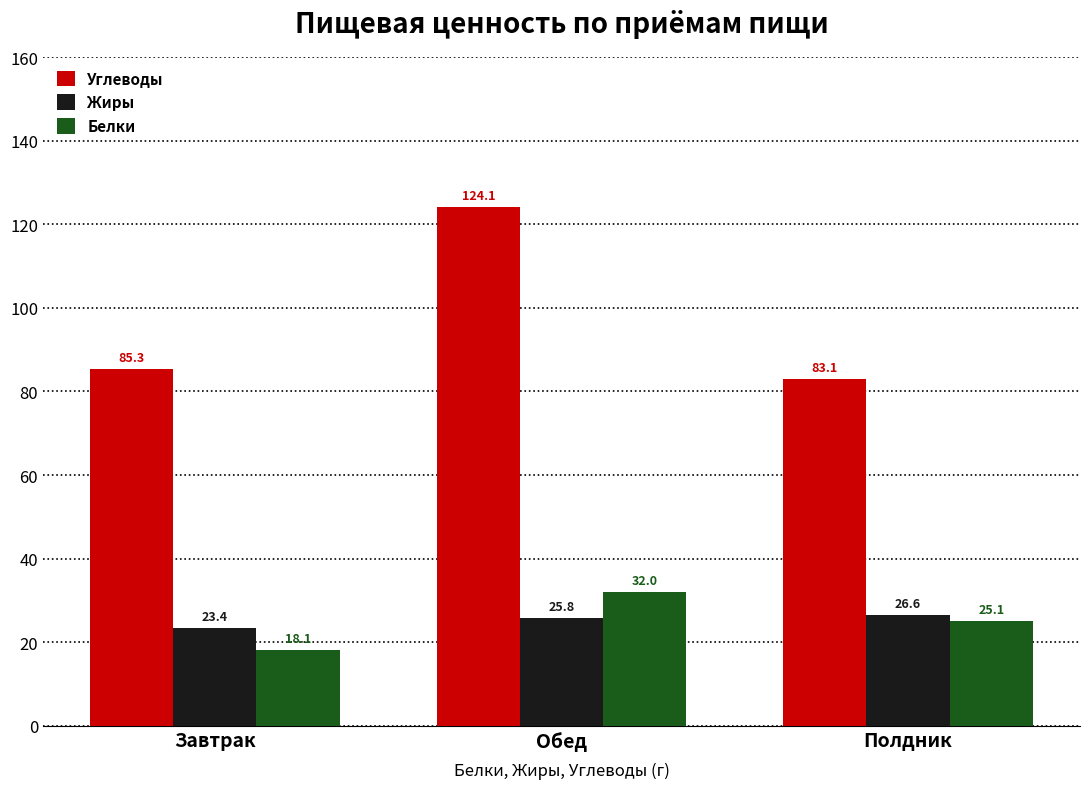

What are all the series names shown in the legend?

Углеводы, Жиры, Белки